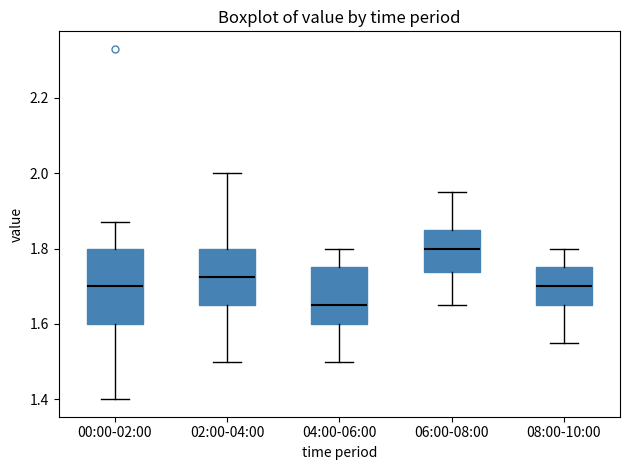

Which box has the highest median line?

06:00-08:00